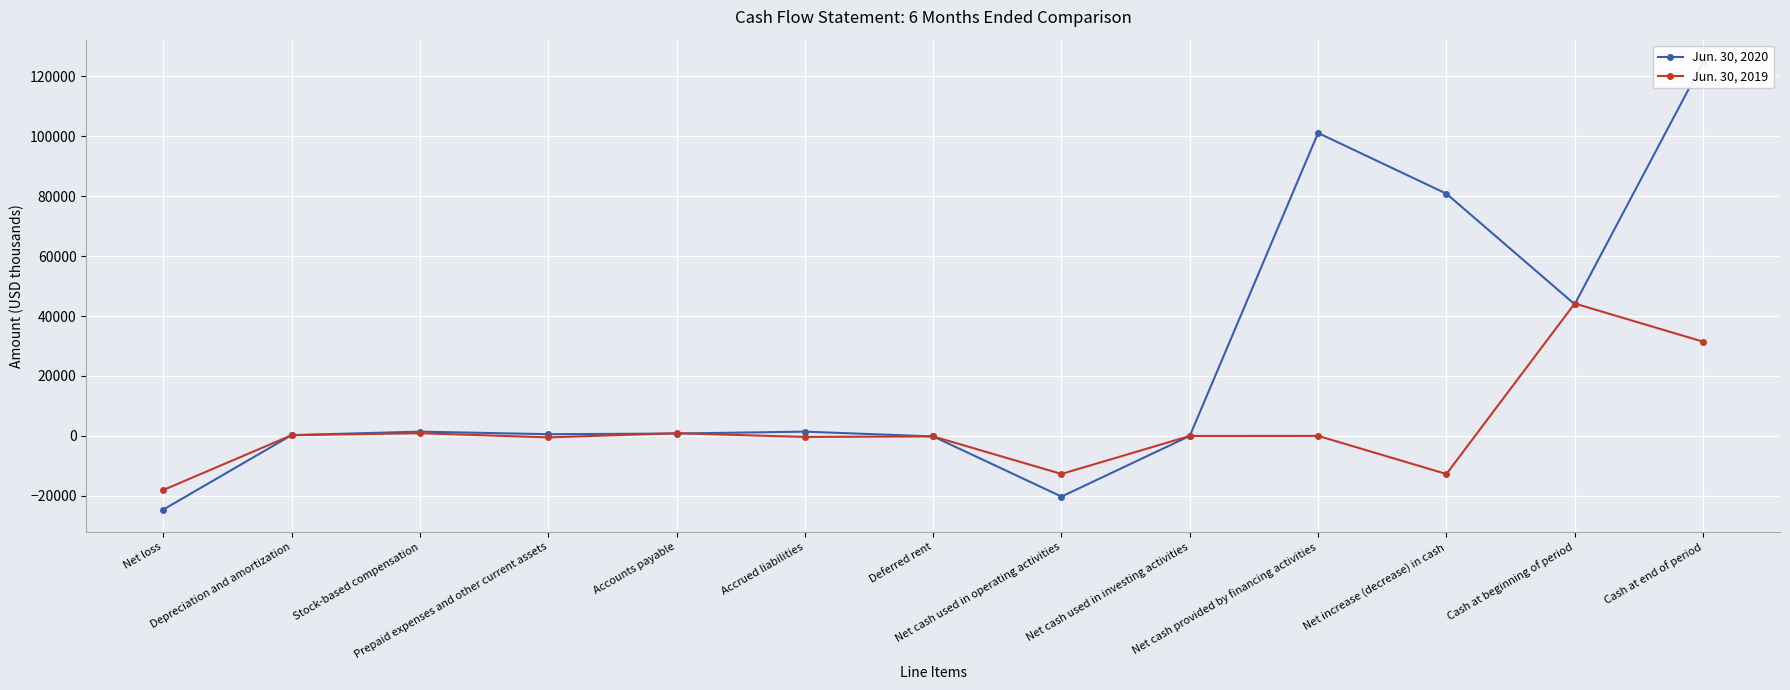

How many times do Jun. 30, 2019 and Jun. 30, 2020 cross each other?

7